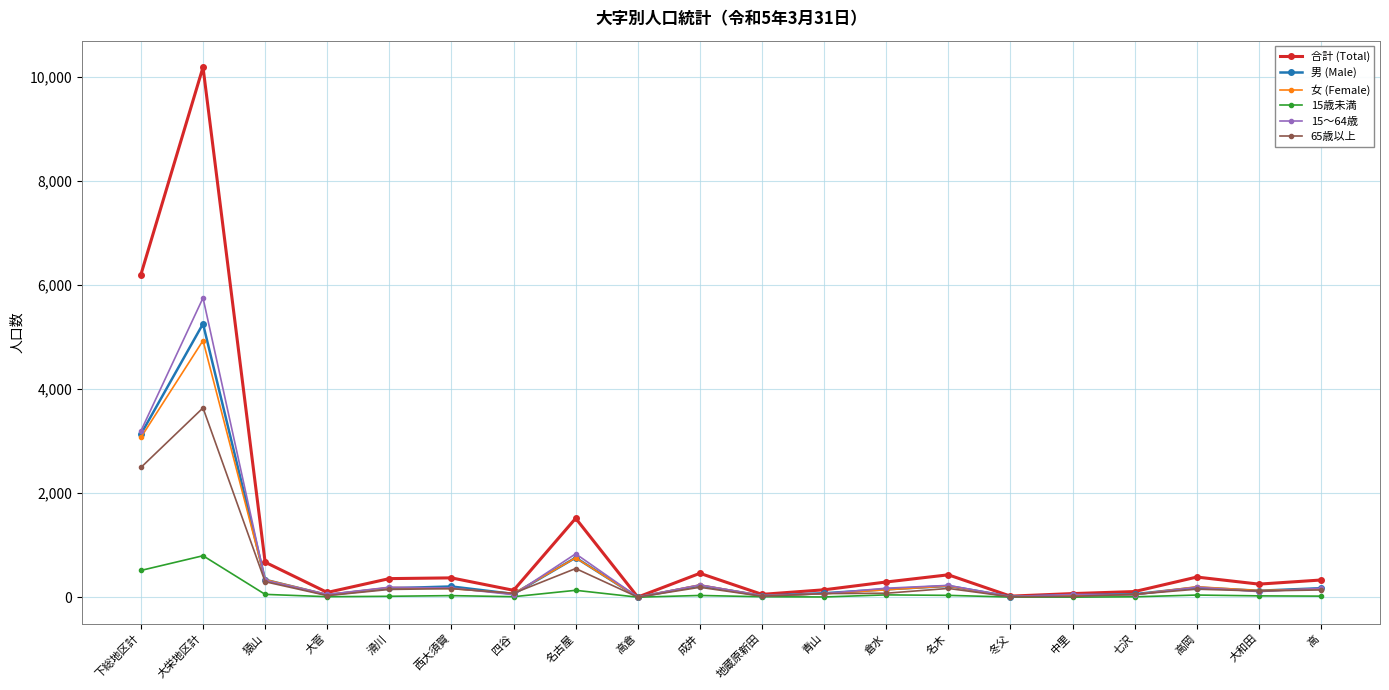

At which label is 男 (Male) closest to 2629?

下総地区計